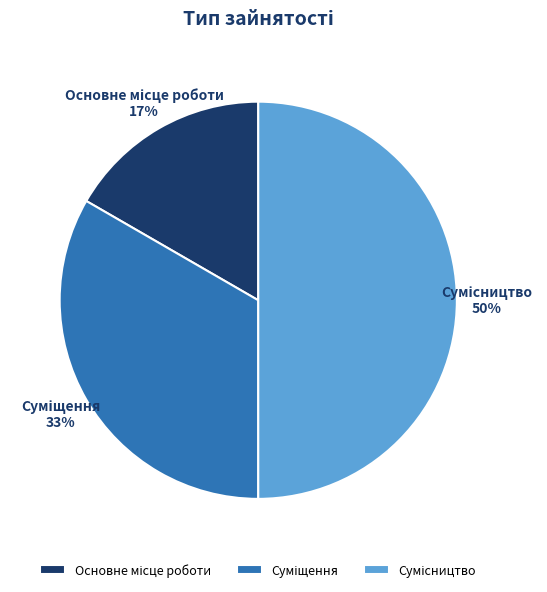

To the nearest percent, what is the difference between the largest and smallest slice percentages?

33%